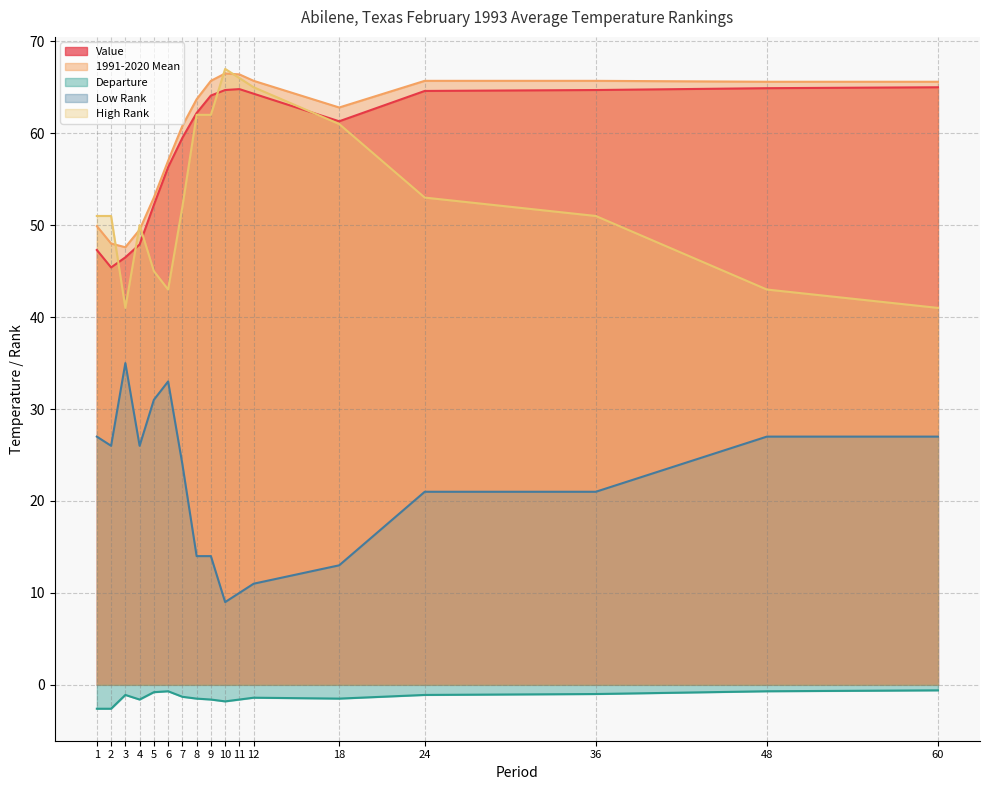

Between 3 and 9, which series saw the biggest shift?

Low Rank